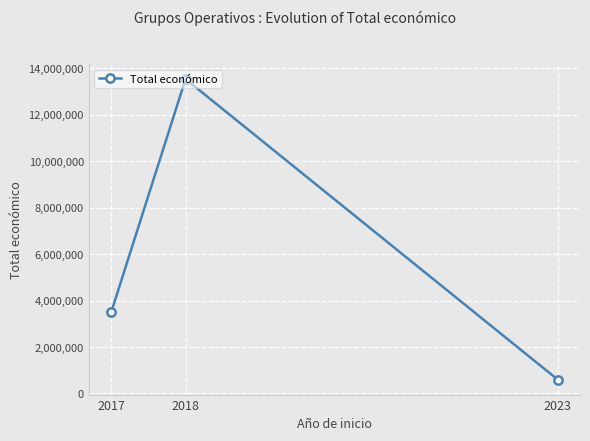

What is the maximum value shown in the chart?

13537018